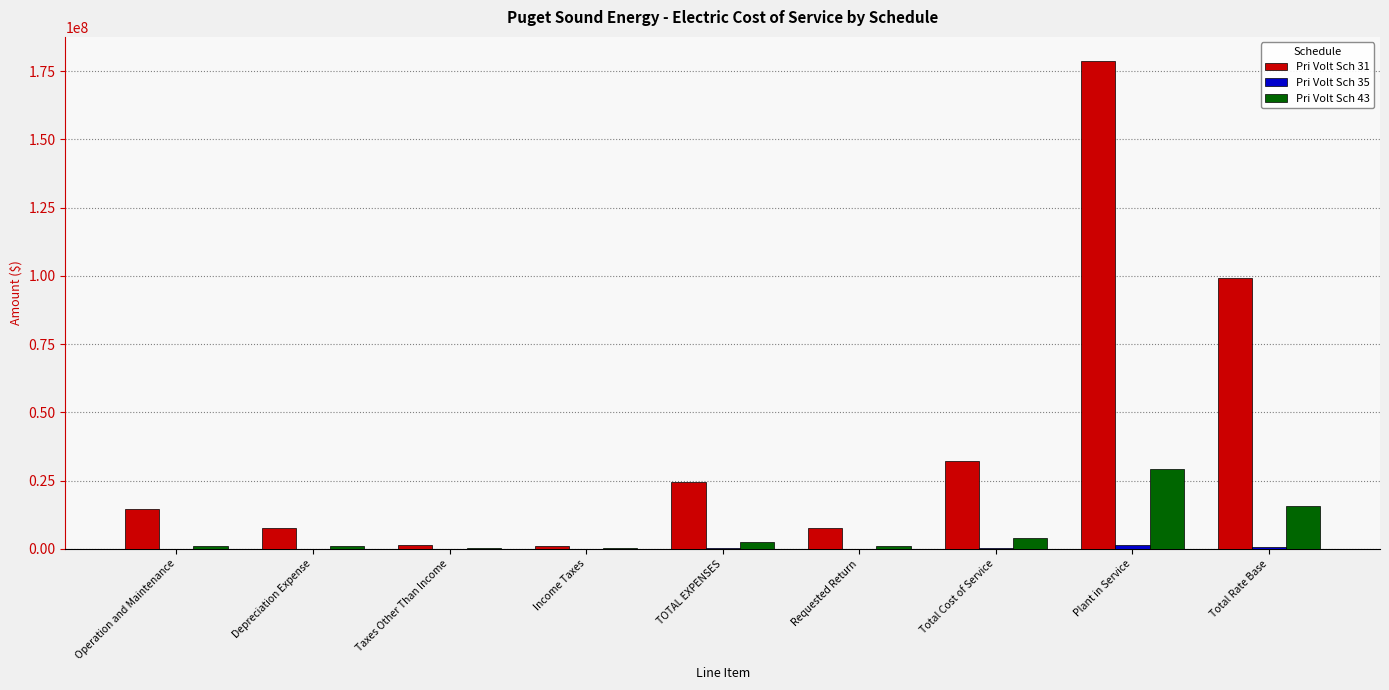

What is the sum of all Pri Volt Sch 43 values?

55380613.1